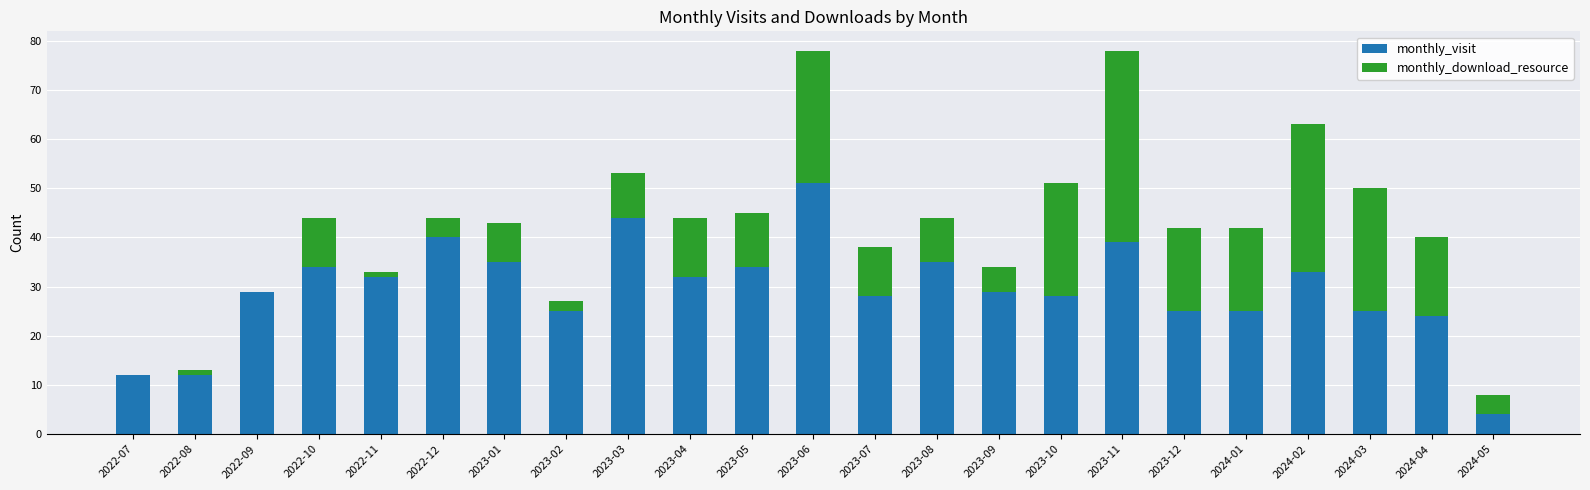

How many categories are shown in the chart?

23